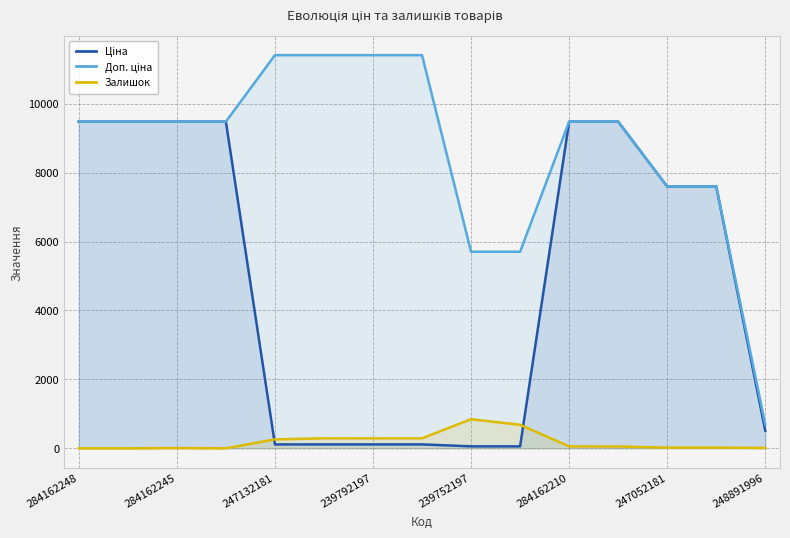

What is the difference between the highest and lowest values at 13?

7575.5